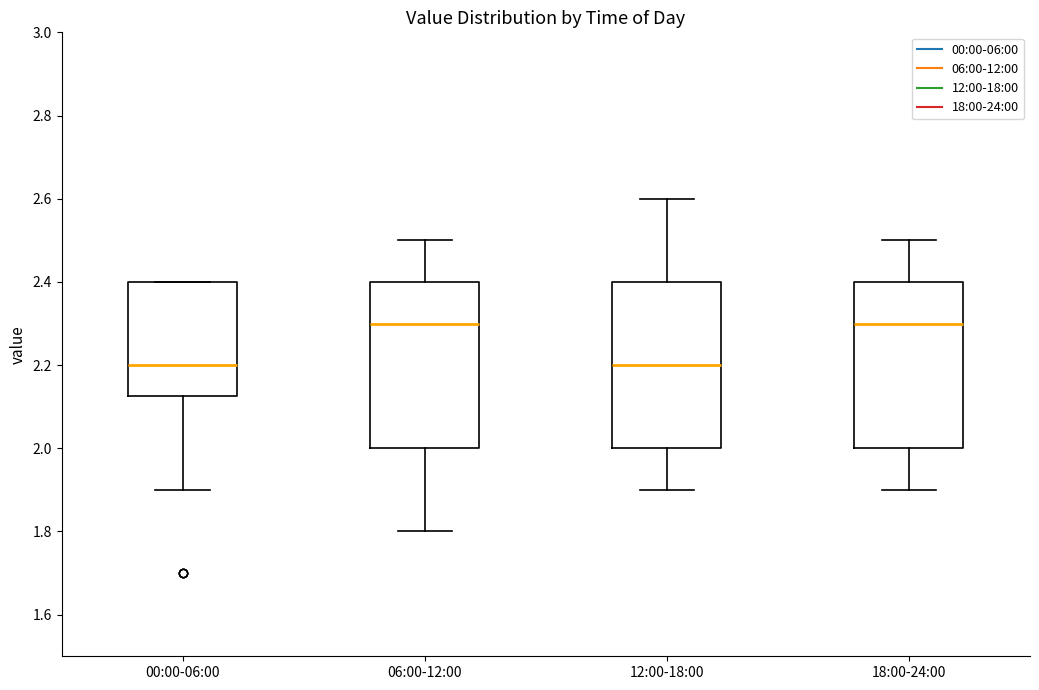

Where does the upper whisker of the box for 12:00-18:00 end on the y-axis? The values are not printed on the chart, so give them approximately, as read against the axis.

2.60